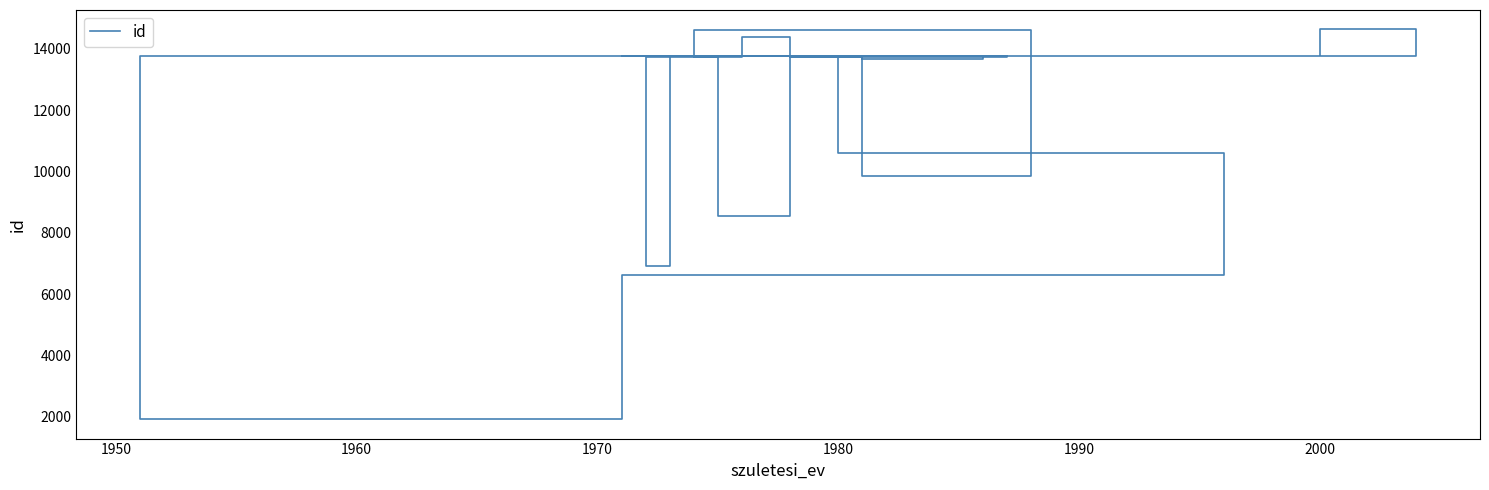

True or false: there are more than 0 points higher than both neighbors.

True